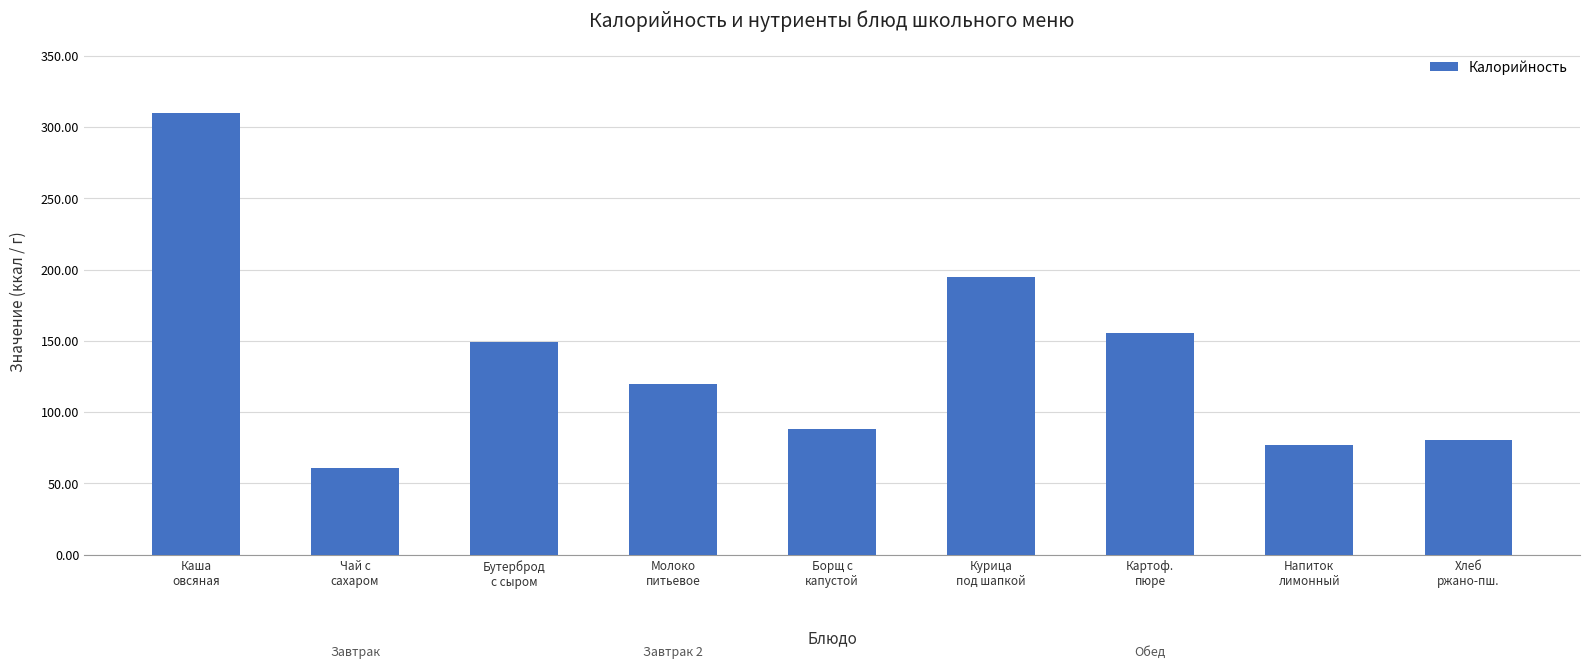

Which label corresponds to the smallest value in the chart?

Чай с
сахаром